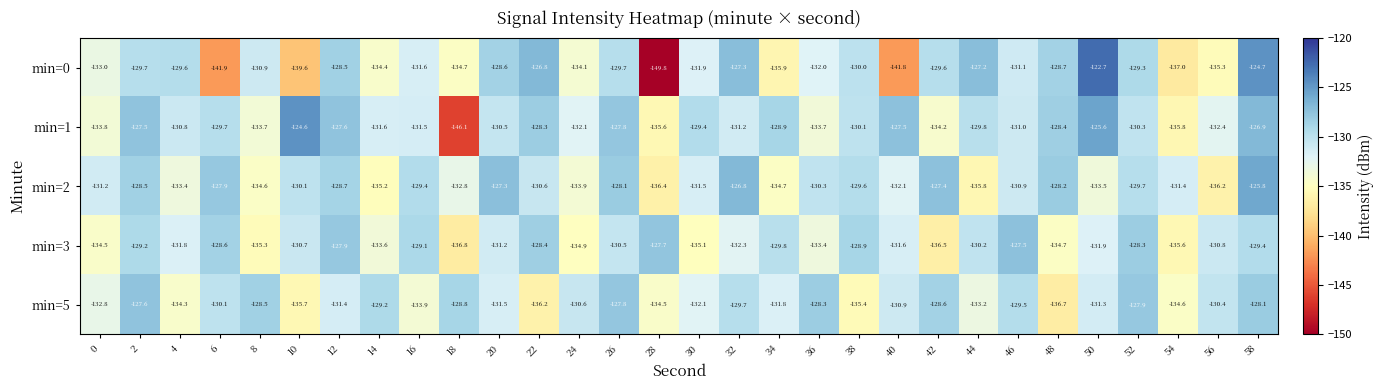

The value of min=2 at 34 is -201.1. True or false?

False